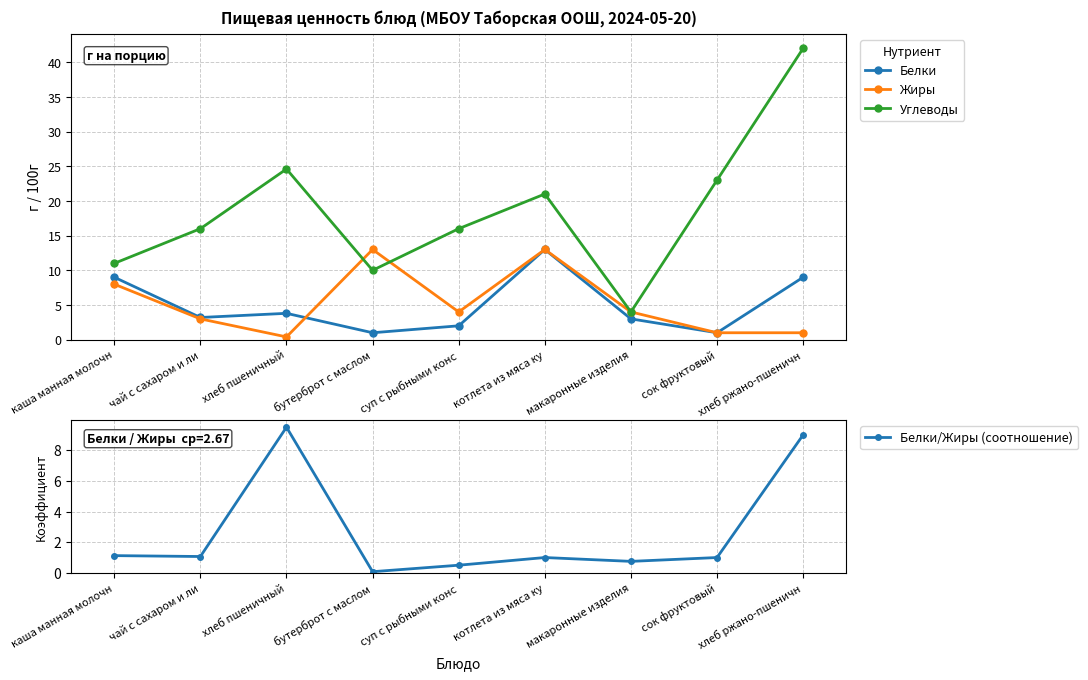

What is the sum of all Белки/Жиры (соотношение) values?

24.0